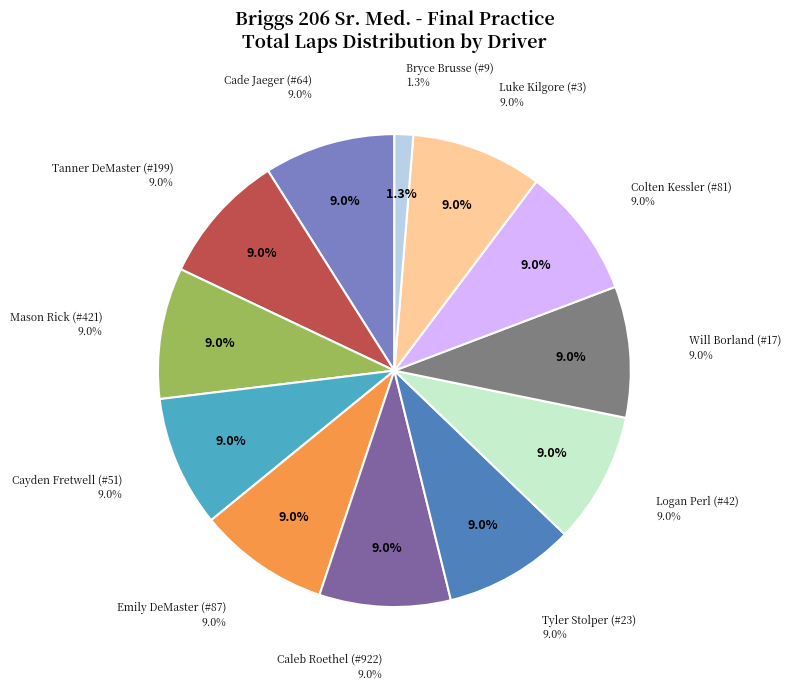

To the nearest percent, what percentage of the pie is Caleb Roethel (#922)?

9%